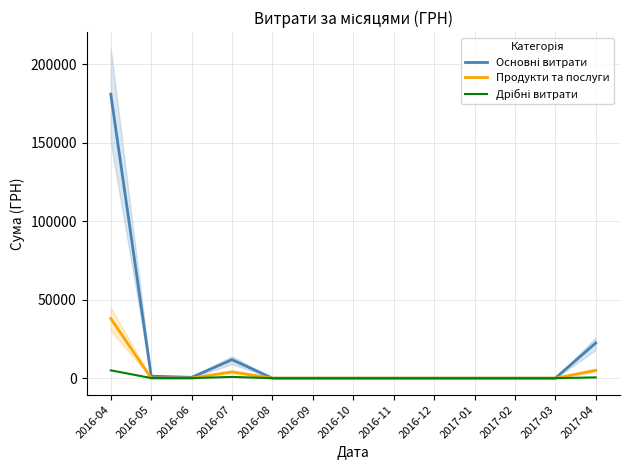

What position from the left is 2017-01?

10